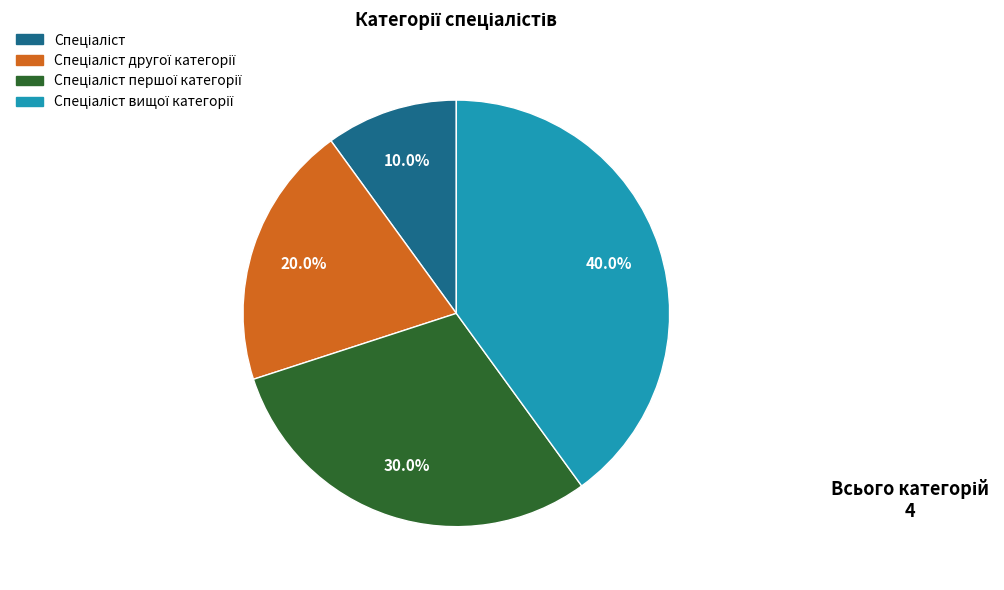

Does any single category account for the majority?

No